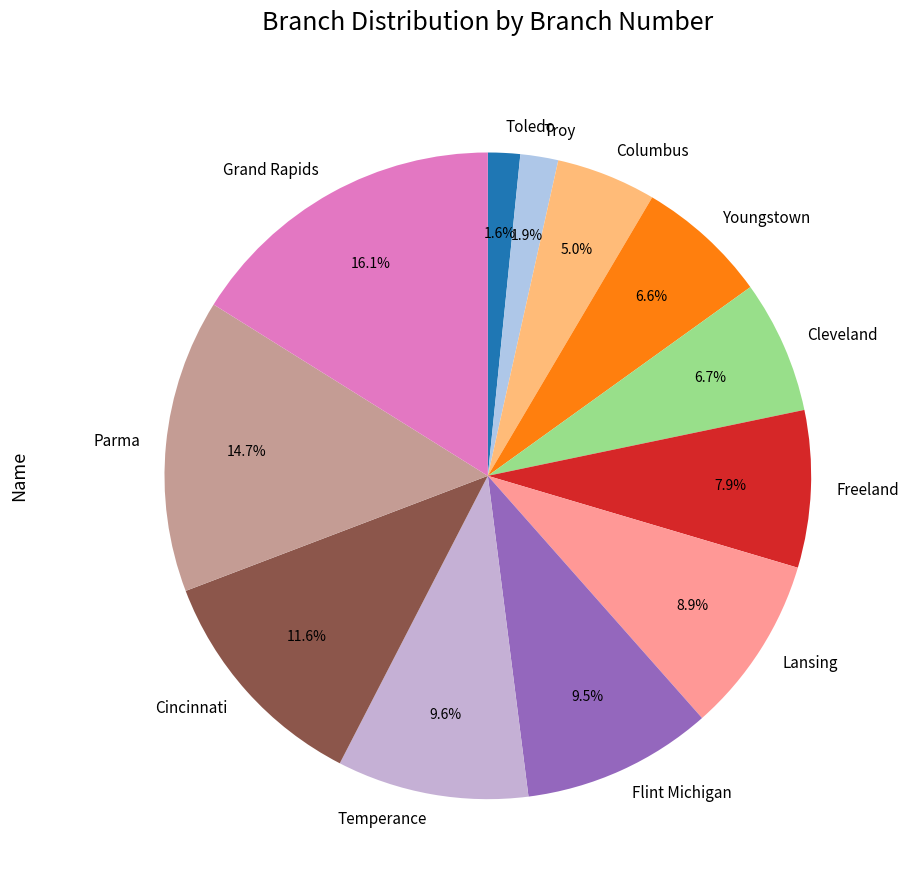

Count the number of slices in the pie.

12